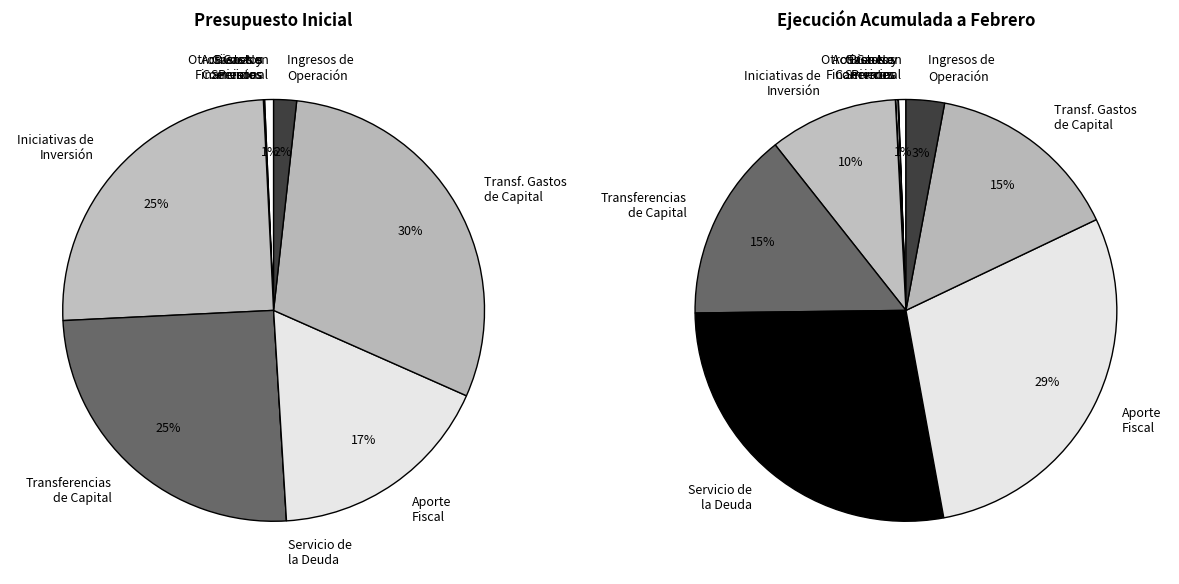

Which slice is the largest?

TRANSFERENCIAS PARA GASTOS DE CAPITAL